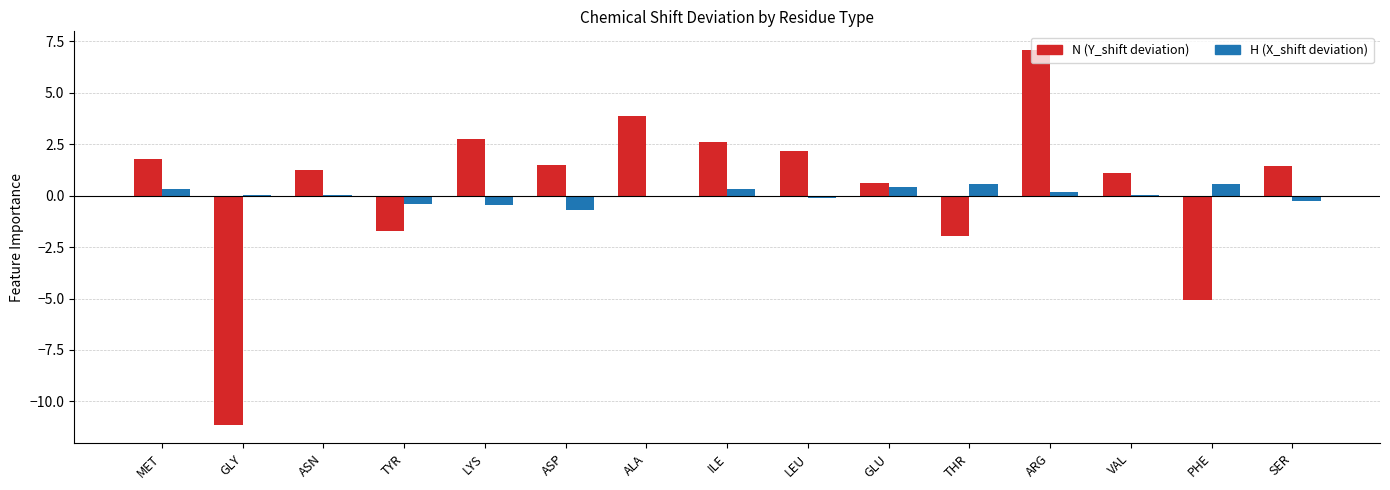

What is the sum of all H (X_shift deviation) values?

0.5